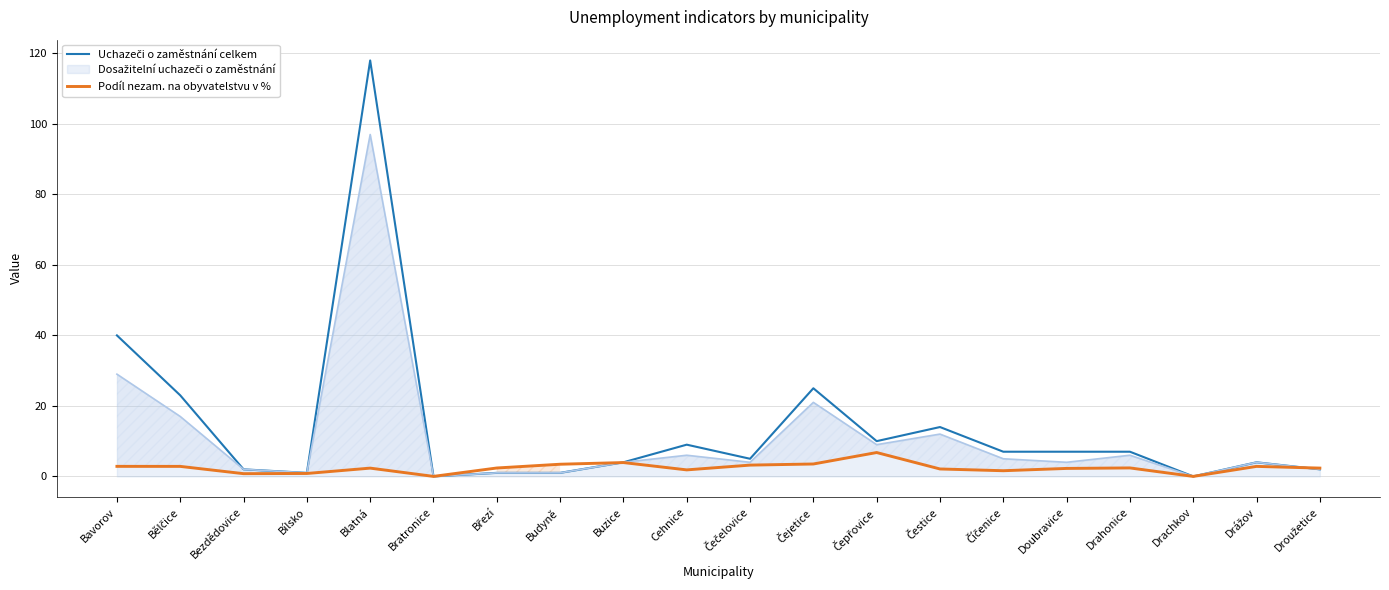

Reading left to right, list all the values displayed in this chart.

Uchazeči o zaměstnání celkem: 40.0	23.0	2.0	1.0	118.0	0.0	1.0	1.0	4.0	9.0	5.0	25.0	10.0	14.0	7.0	7.0	7.0	0.0	4.0	2.0
Podíl nezam. na obyvatelstvu v %: 2.8	2.8	0.8	0.8	2.3	0.0	2.4	3.4	3.9	1.8	3.2	3.5	6.8	2.1	1.6	2.3	2.4	0.0	2.8	2.4